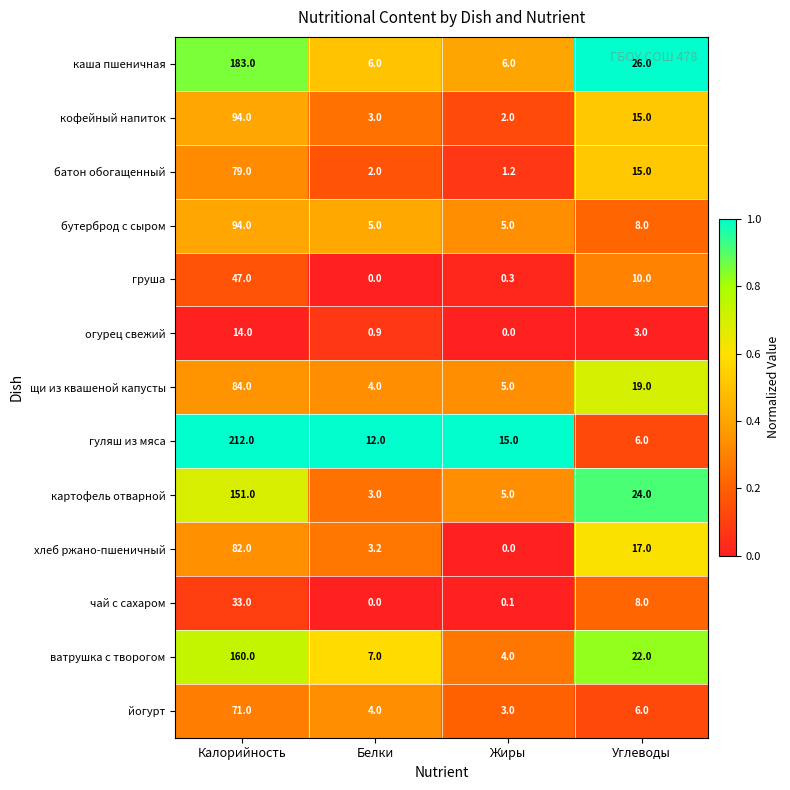

Read the гуляш из мяса value at Калорийность.

212.0